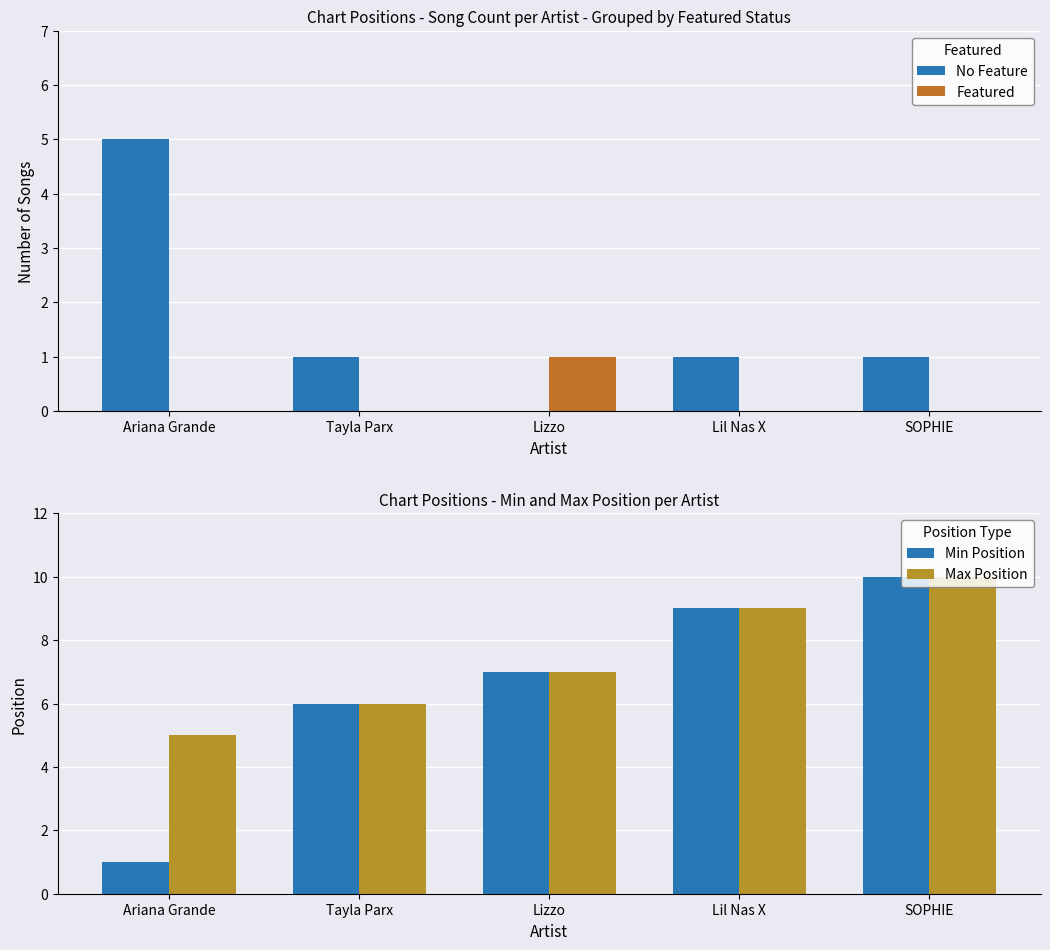

The No Feature series shows 0 at Lizzo. True or false?

True